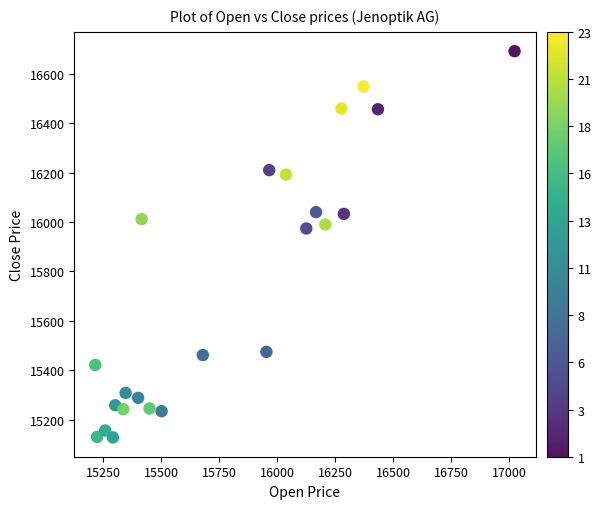

What is the range of X values (max minus min)?

1808